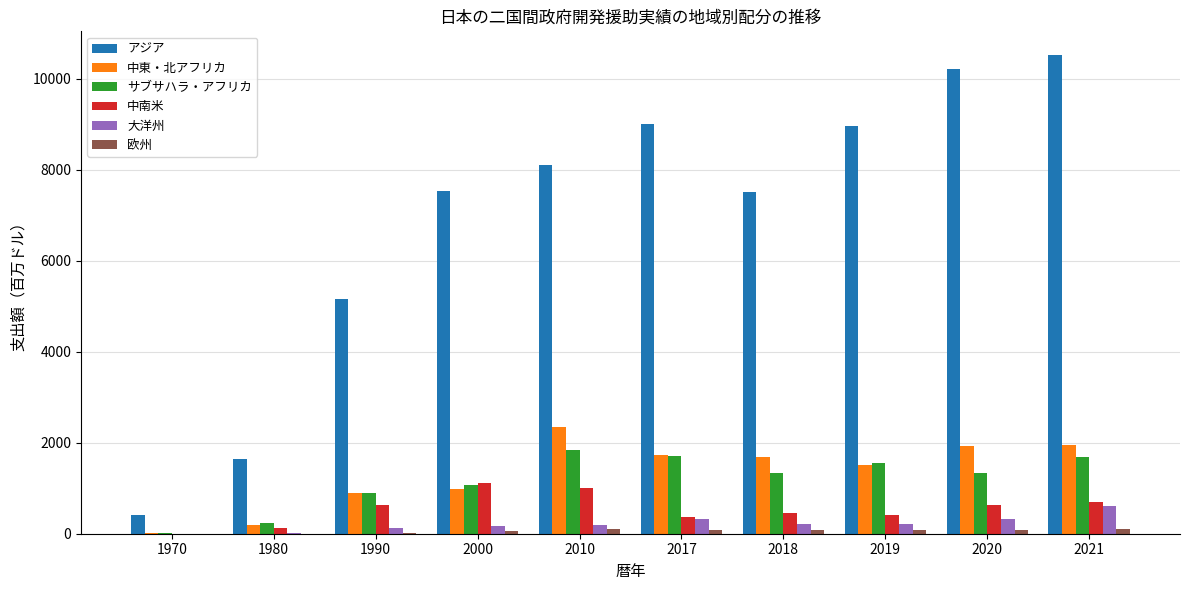

Are the bars horizontal?

No